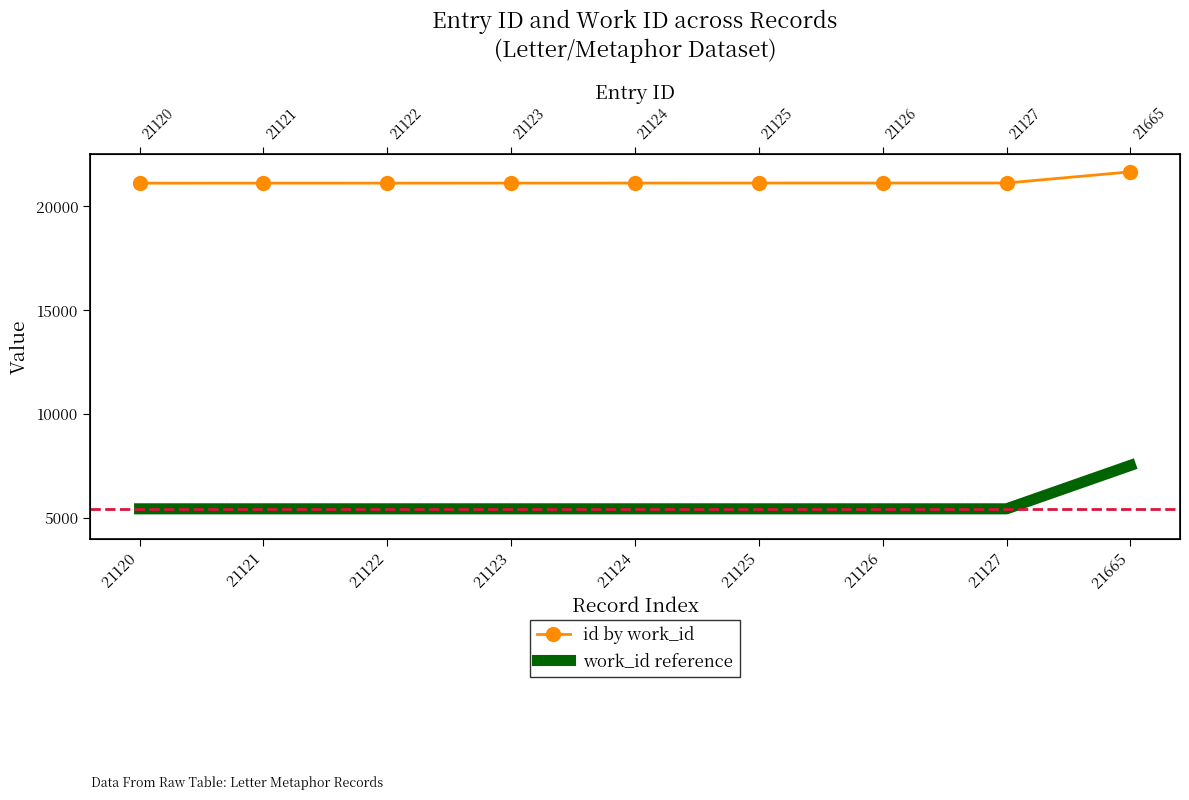

How many lines are shown in the chart?

2